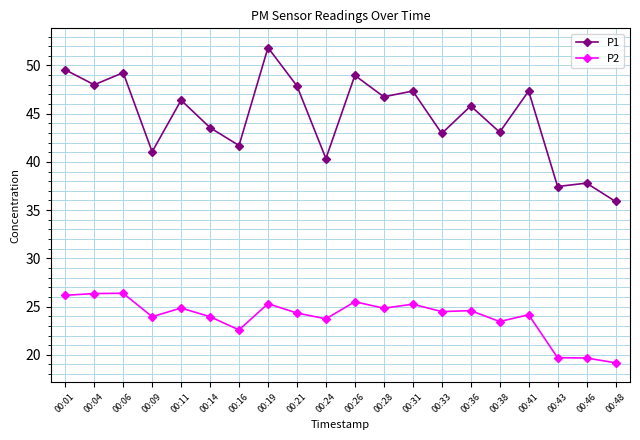

What is the lowest value of the P1 series?

35.9